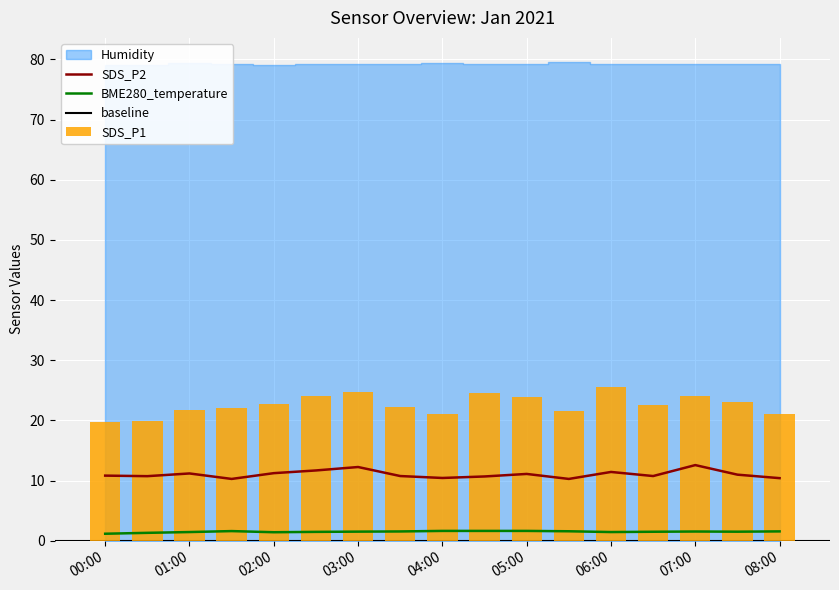

At which category is the sum across all series the highest?

03:00